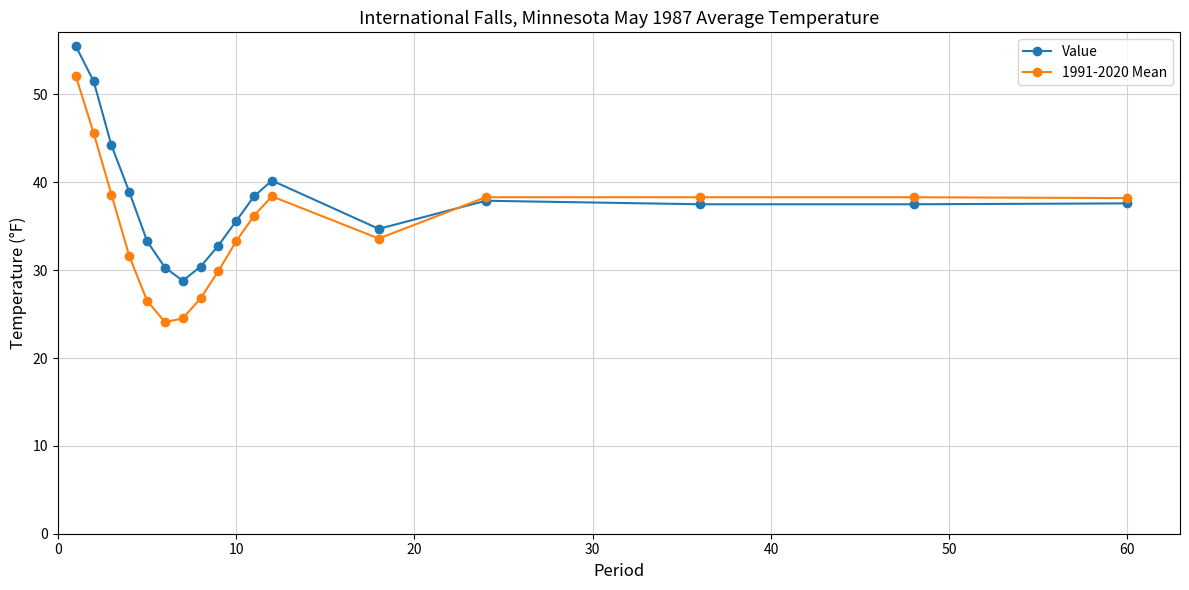

Which series has the largest total across all categories?

Value